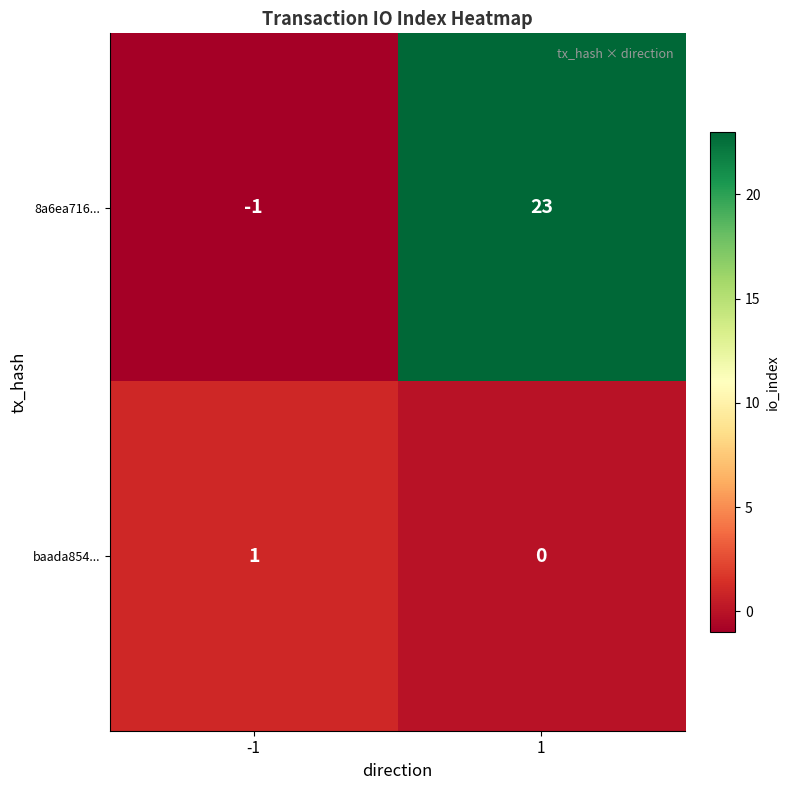

Rank the series by their average value, from highest to lowest.

8a6ea716..., baada854...